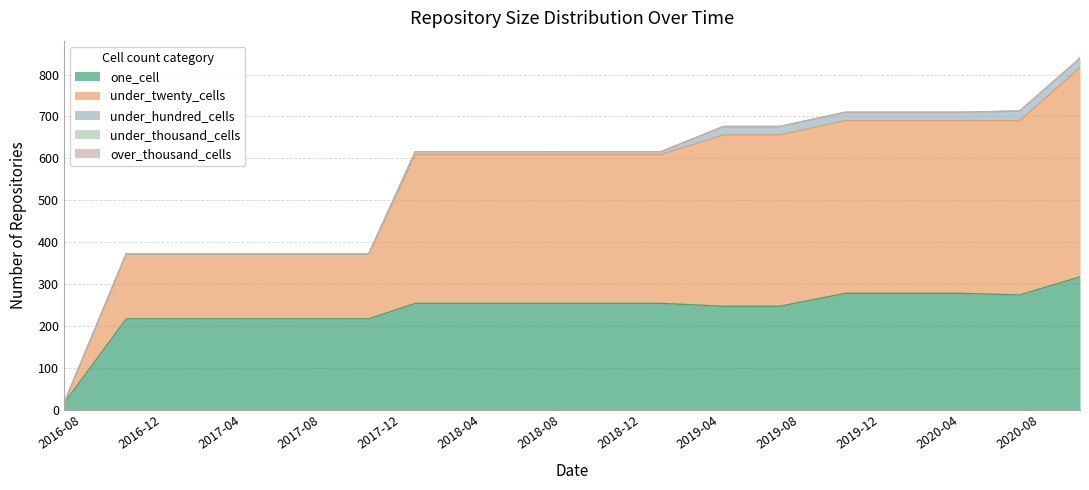

Reading left to right, extract all data points from this chart.

one_cell: 15	217	217	217	217	217	254	254	254	254	254	247	247	278	278	278	274	317
under_twenty_cells: 0	155	155	155	155	155	355	355	355	355	355	409	409	412	412	412	416	499
under_hundred_cells: 0	0	0	0	0	0	7	7	7	7	7	20	20	20	20	20	23	23
under_thousand_cells: 0	0	0	0	0	0	0	0	0	0	0	0	0	0	0	0	0	0
over_thousand_cells: 0	0	0	0	0	0	0	0	0	0	0	0	0	0	0	0	0	0